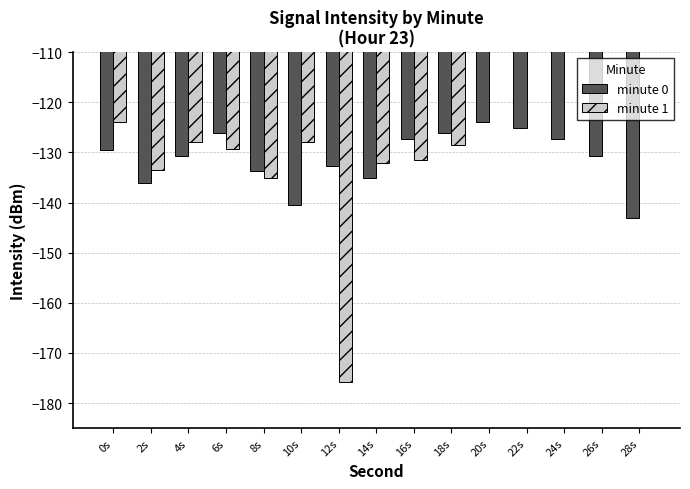

How many data points in minute 1 are less than -127?

9